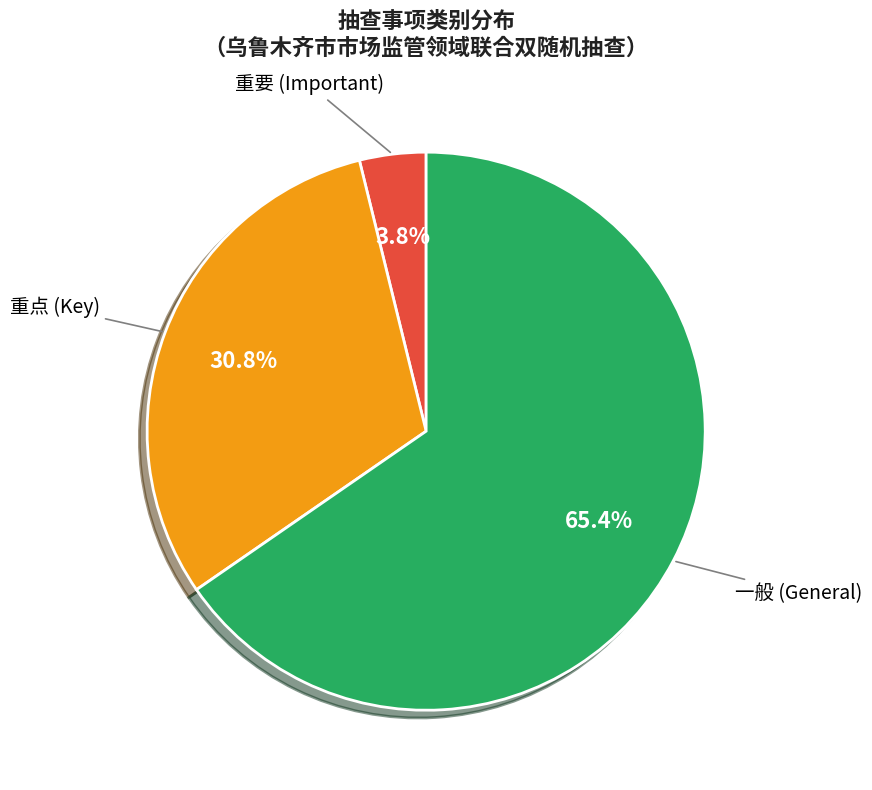

To the nearest percent, what is the average slice percentage?

33%